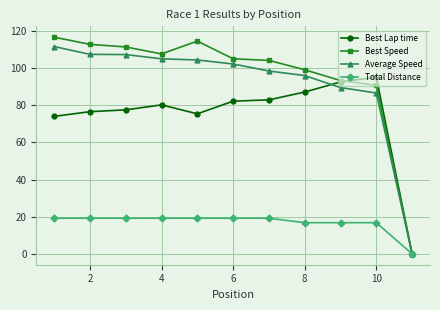

Which series has the widest spread of values?

Best Speed